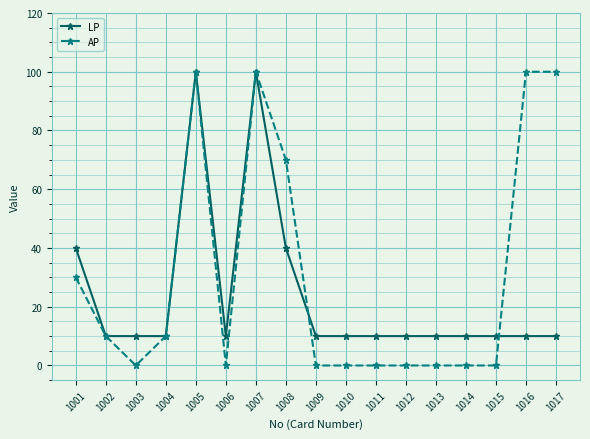

What is the value of the LP point at the 17th from the left?

10